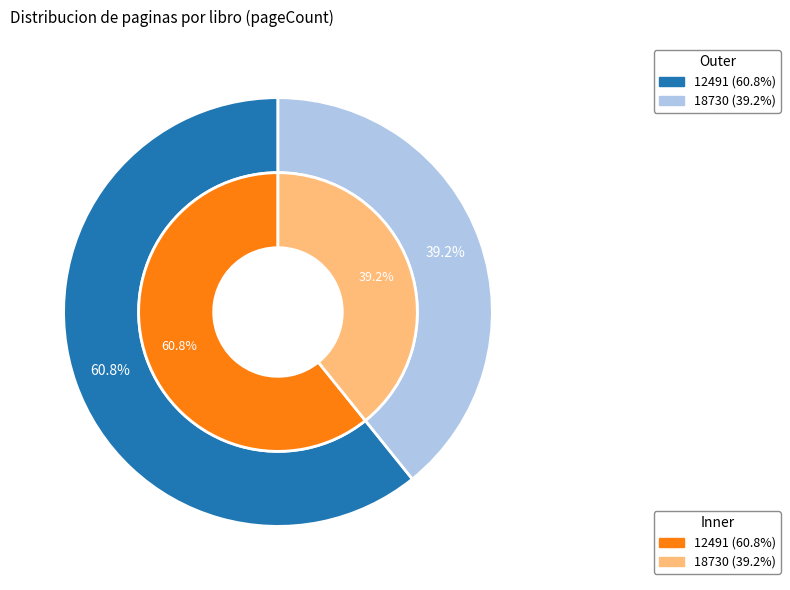

What is the smallest slice in the pie chart?

18730